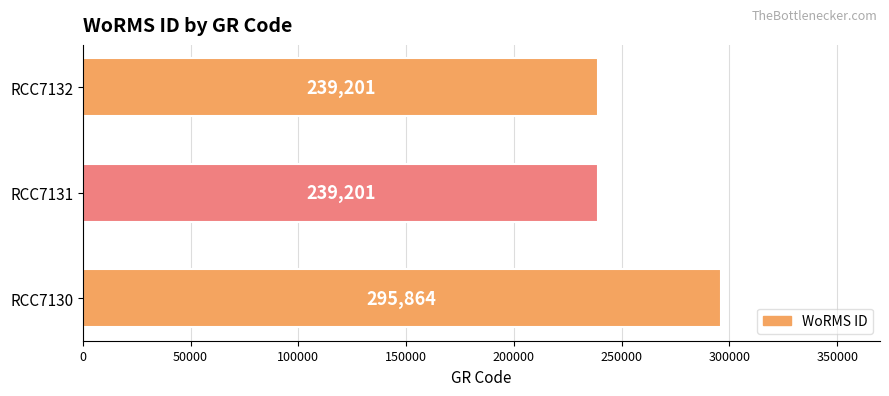

What is the smallest value displayed?

239201